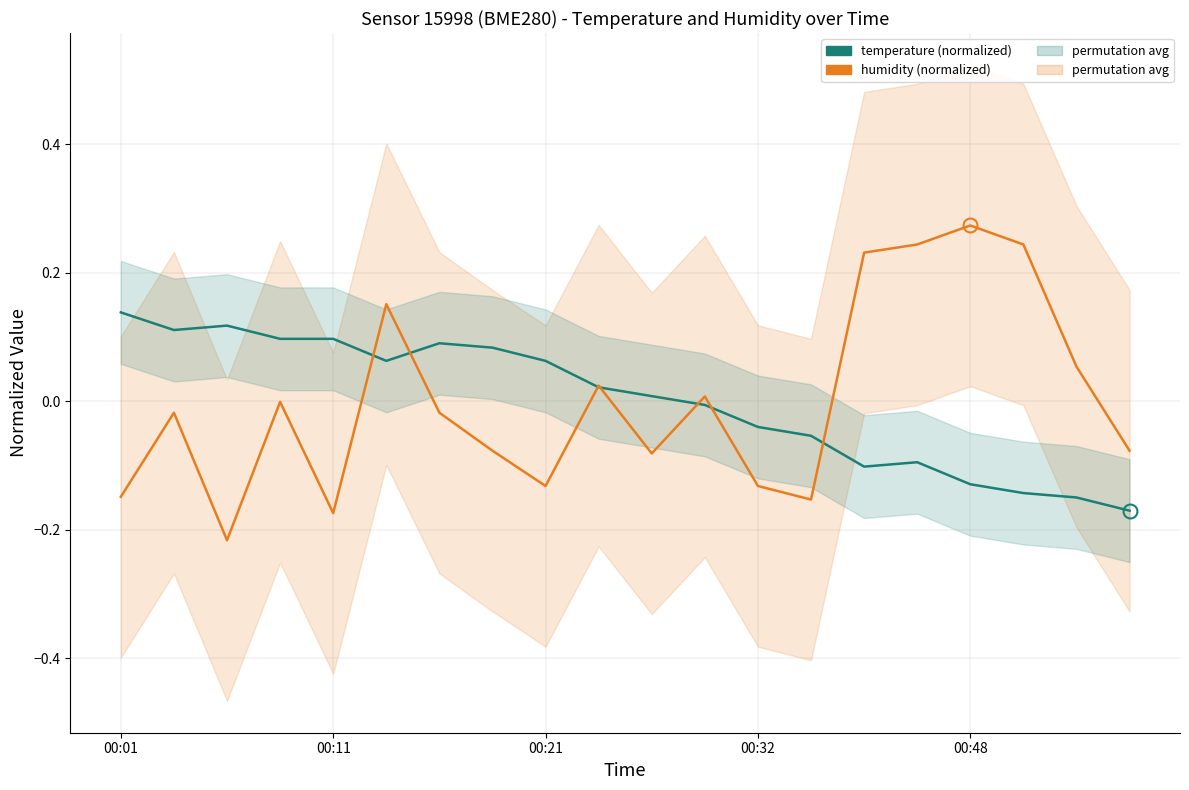

The humidity (normalized) series shows 0.2 at 17. True or false?

True